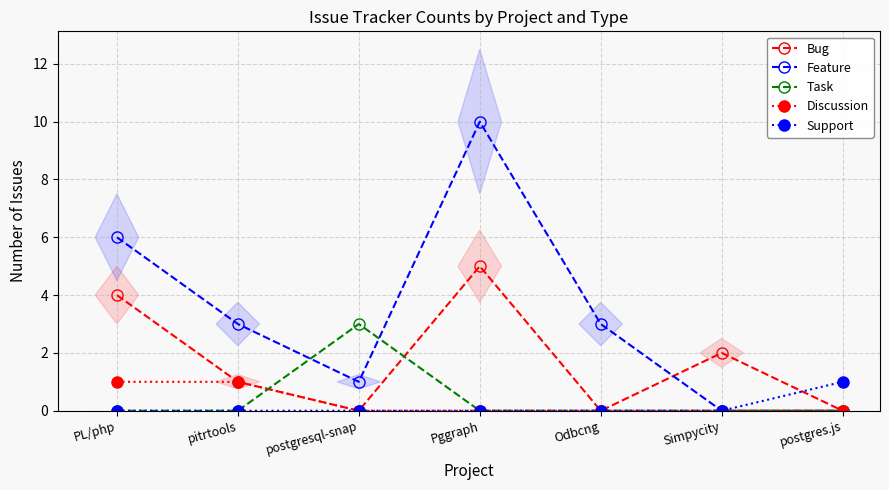

What position from the right is PL/php?

7